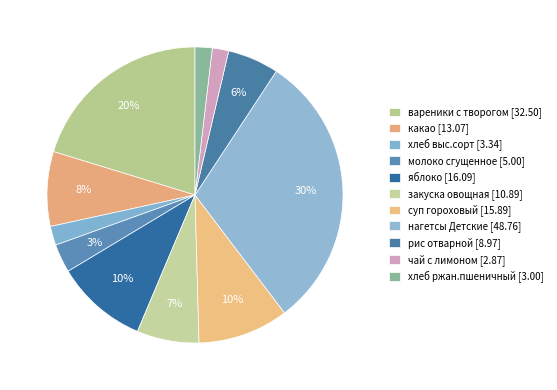

What is the ratio of the value at вареники с творогом to the value at чай с лимоном?

11.3